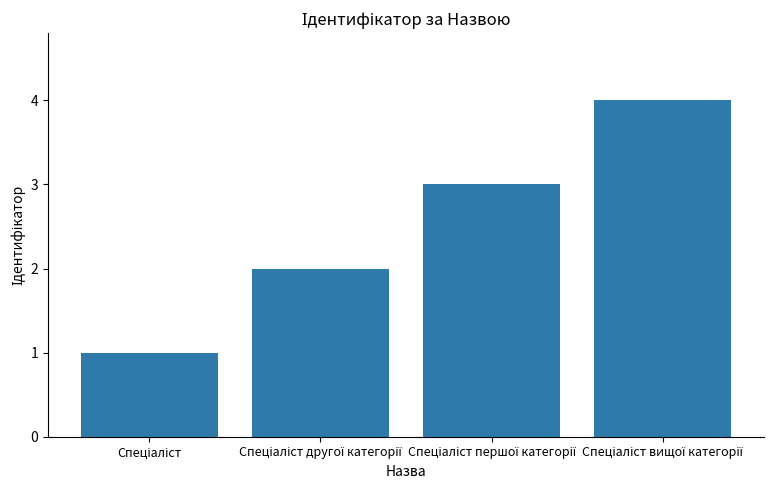

Are the bars grouped side by side (vs. stacked)?

No